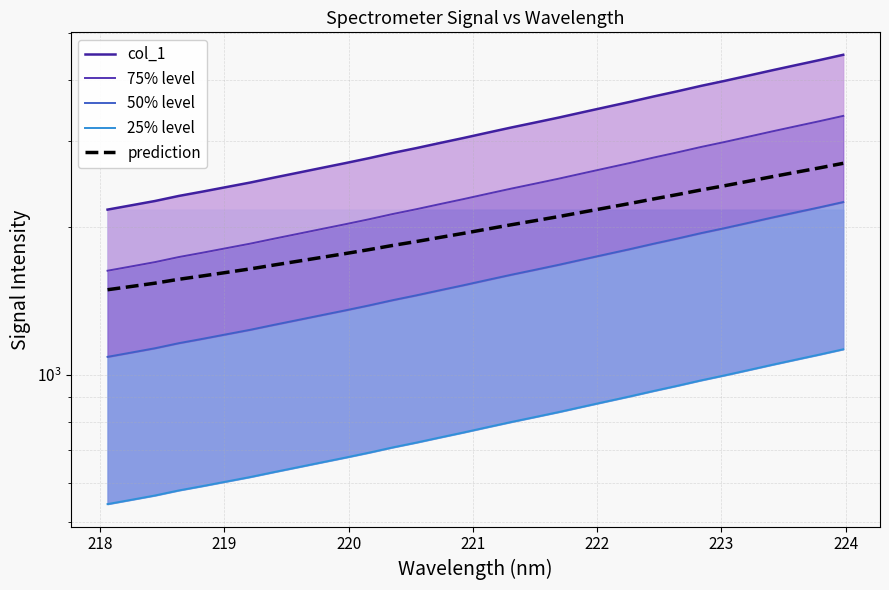

What is the minimum value for 25% level?

543.9